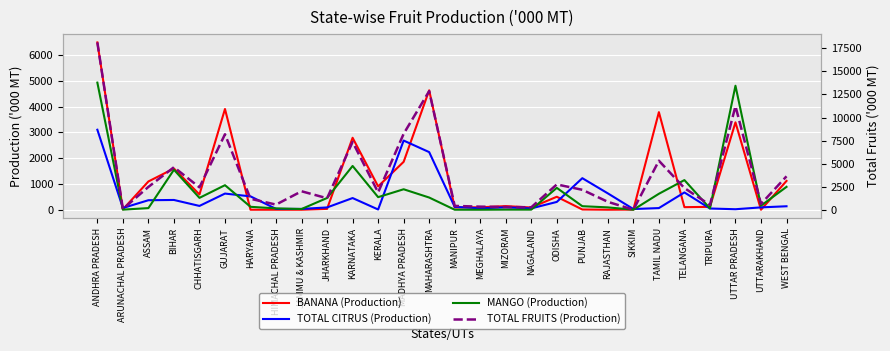

Rank the series by their maximum value, from highest to lowest.

TOTAL FRUITS (Production), BANANA (Production), MANGO (Production), TOTAL CITRUS (Production)